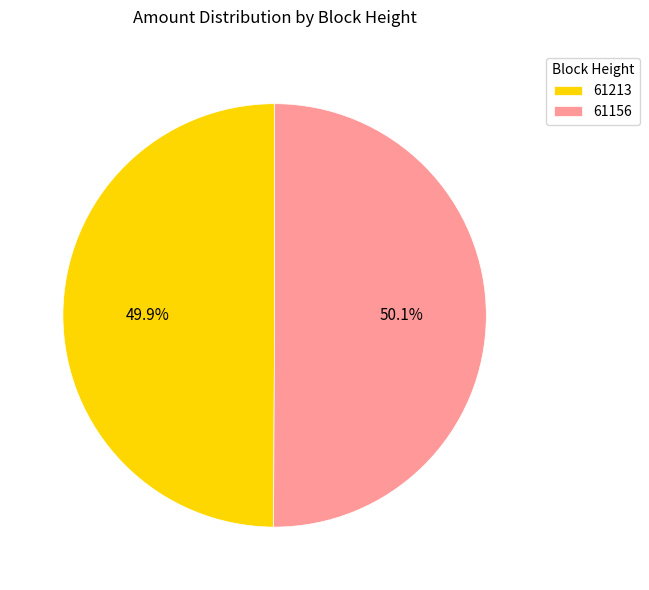

Count the number of slices in the pie.

2